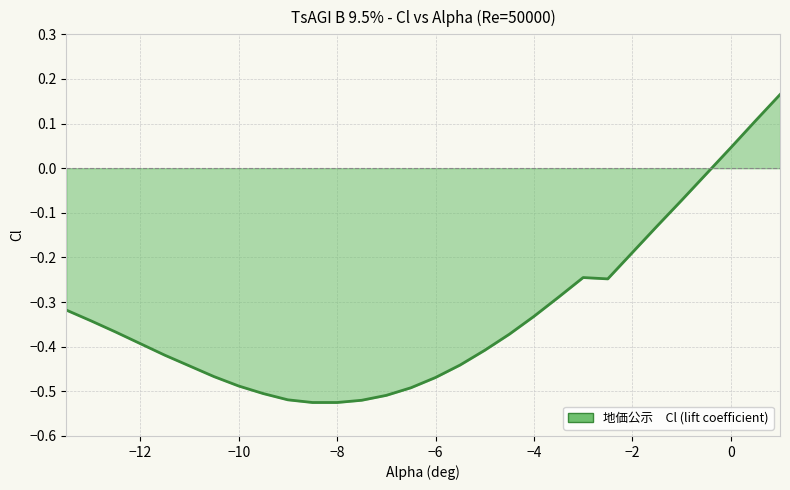

What is the difference between the maximum and minimum values?

0.7